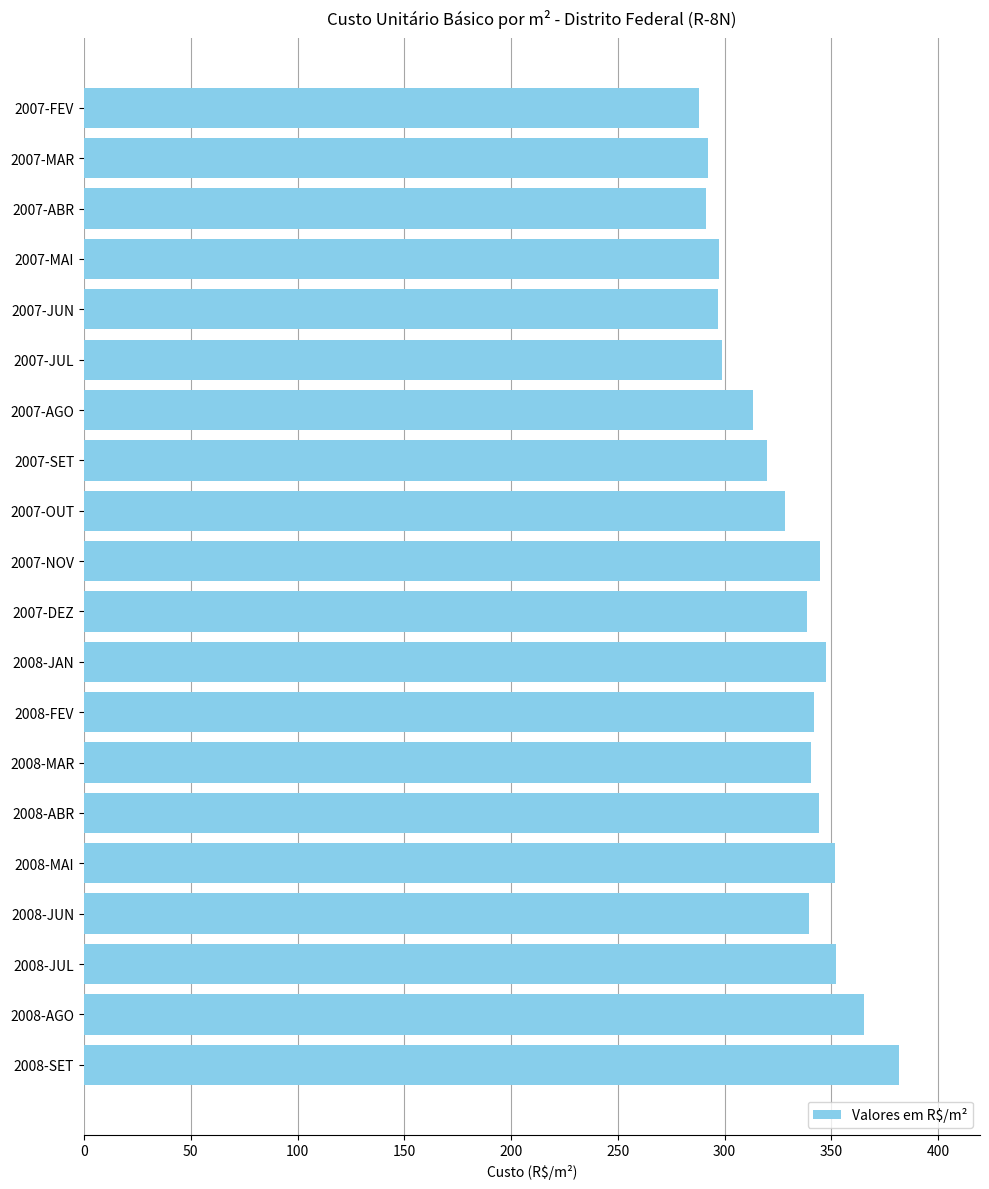

What is the label of the 5th bar from the bottom?

2008-MAI